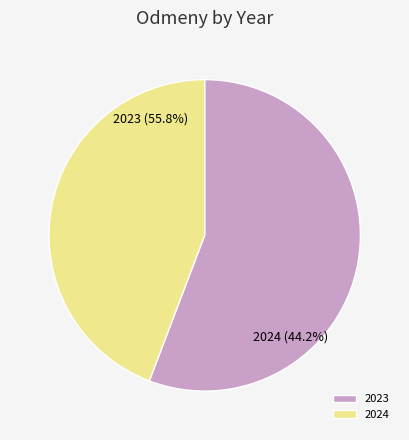

True or false: 2024 accounts for 51% of the total.

False